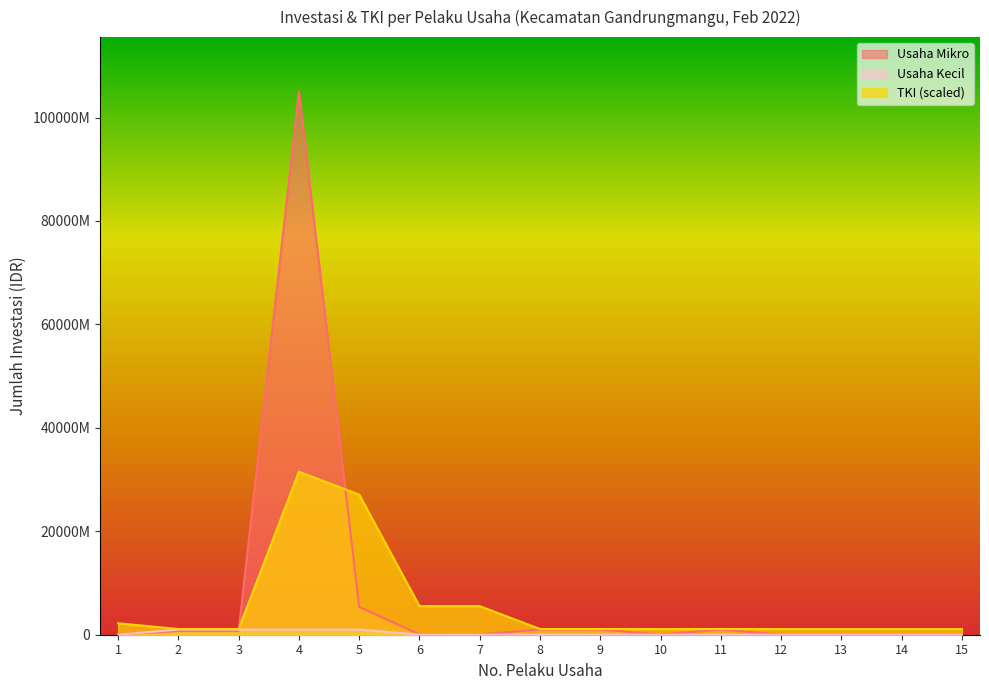

At 10, list the series in order from smallest to largest.

Usaha Mikro, Usaha Kecil, TKI